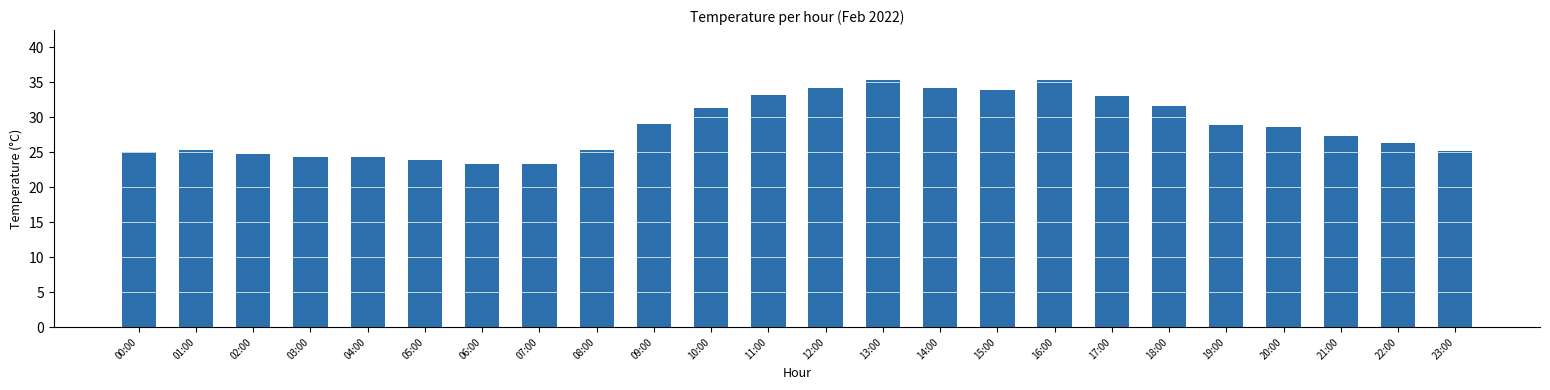

How many values are below 28?

12